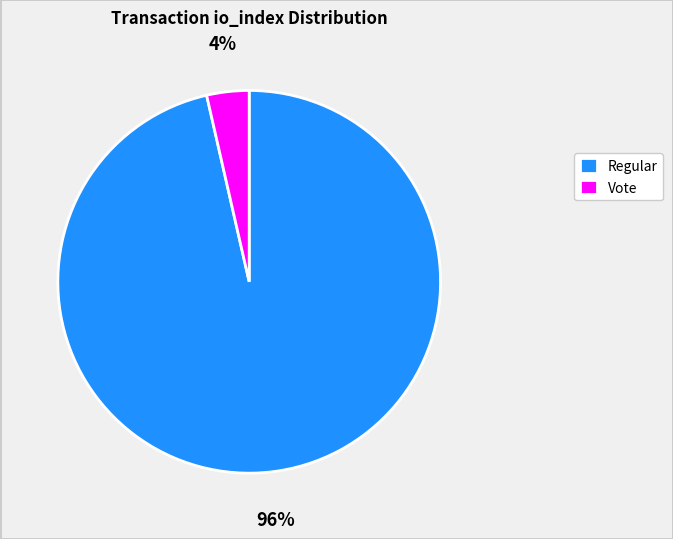

Which slice is the largest?

Regular